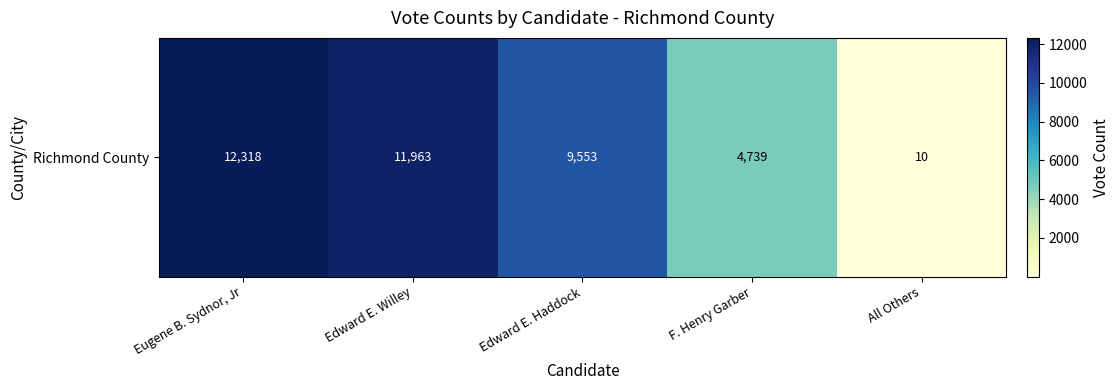

What is the change in value from Edward E. Haddock to F. Henry Garber?

-4814